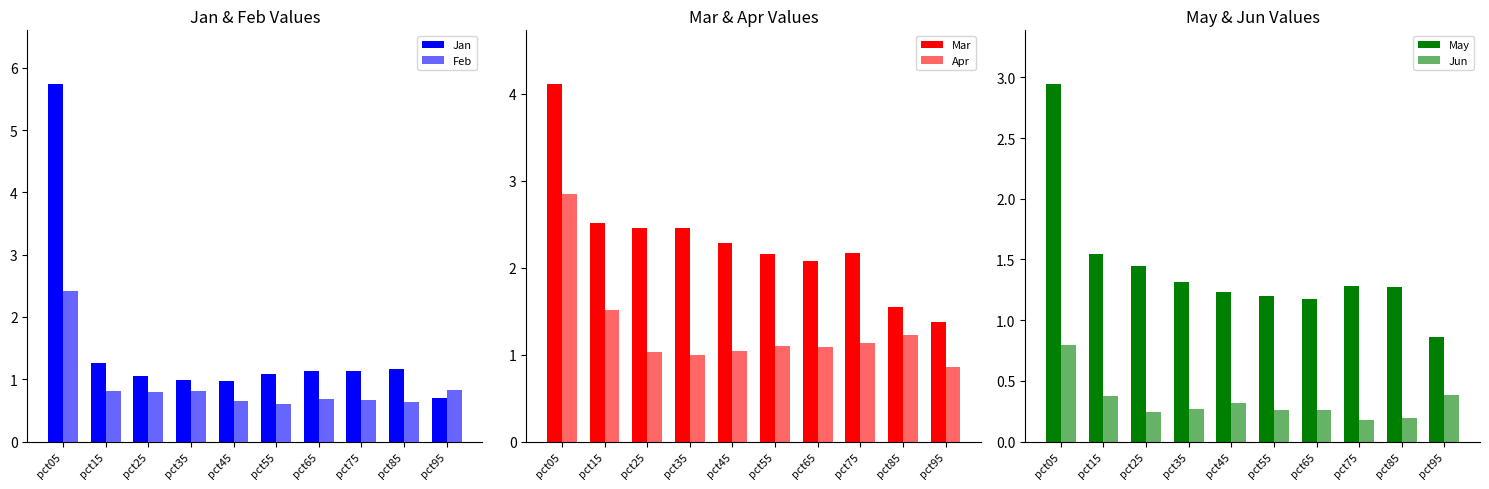

How many categories are shown in the chart?

10